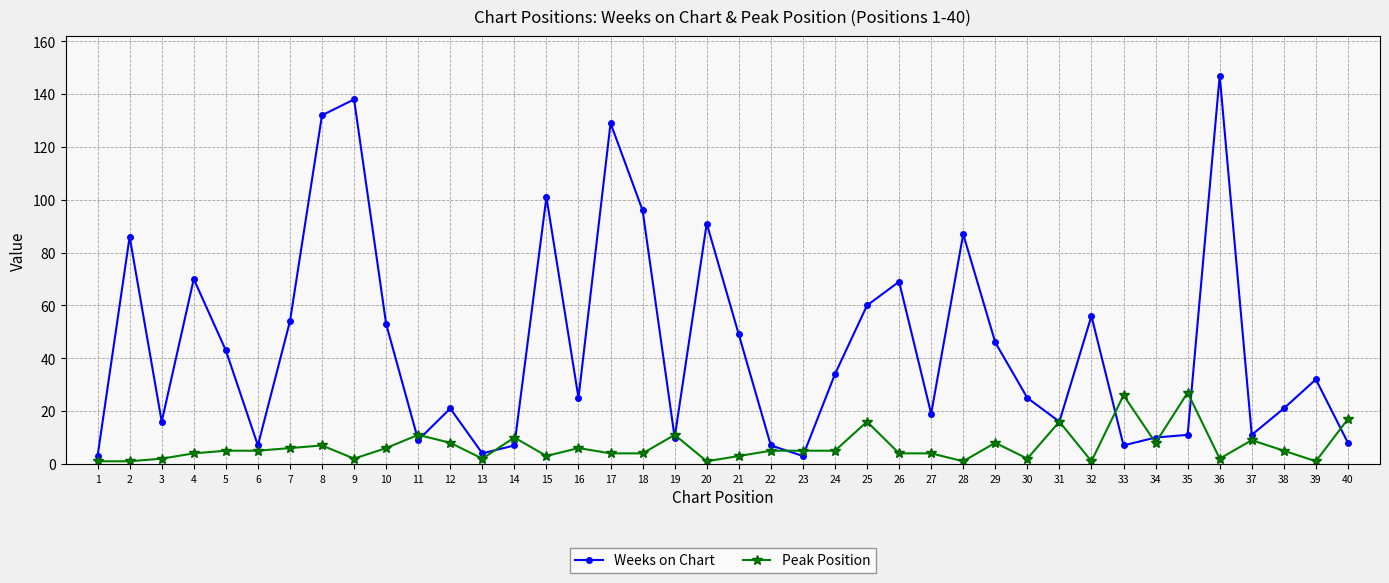

Reading right to left, what are all the values shown in this chart?

Weeks on Chart: 40=8	39=32	38=21	37=11	36=147	35=11	34=10	33=7	32=56	31=16	30=25	29=46	28=87	27=19	26=69	25=60	24=34	23=3	22=7	21=49	20=91	19=10	18=96	17=129	16=25	15=101	14=7	13=4	12=21	11=9	10=53	9=138	8=132	7=54	6=7	5=43	4=70	3=16	2=86	1=3
Peak Position: 40=17	39=1	38=5	37=9	36=2	35=27	34=8	33=26	32=1	31=16	30=2	29=8	28=1	27=4	26=4	25=16	24=5	23=5	22=5	21=3	20=1	19=11	18=4	17=4	16=6	15=3	14=10	13=2	12=8	11=11	10=6	9=2	8=7	7=6	6=5	5=5	4=4	3=2	2=1	1=1